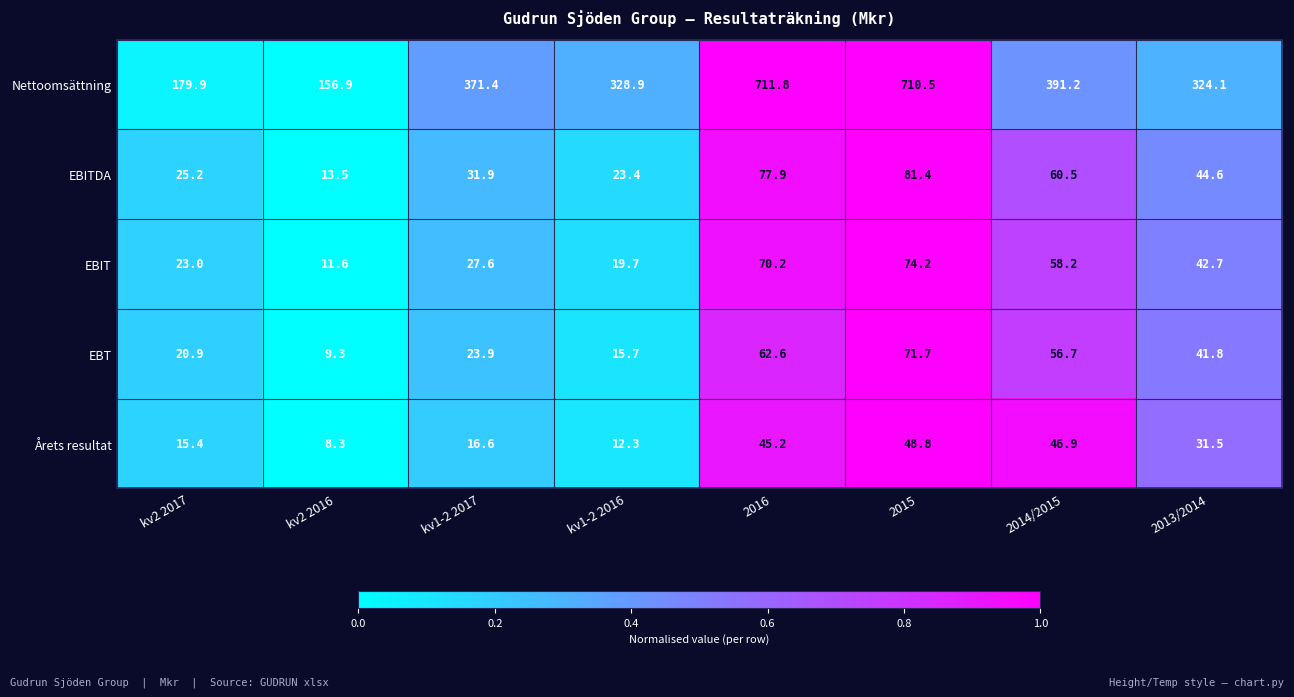

Which series changed the most between kv2 2016 and 2015?

Nettoomsättning